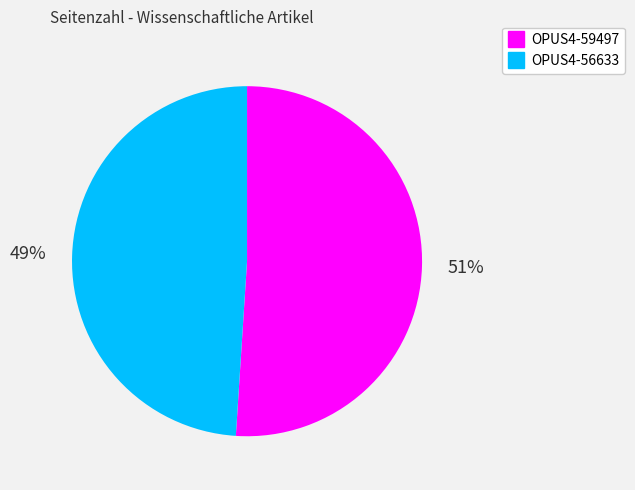

Is there a majority slice in this chart?

Yes